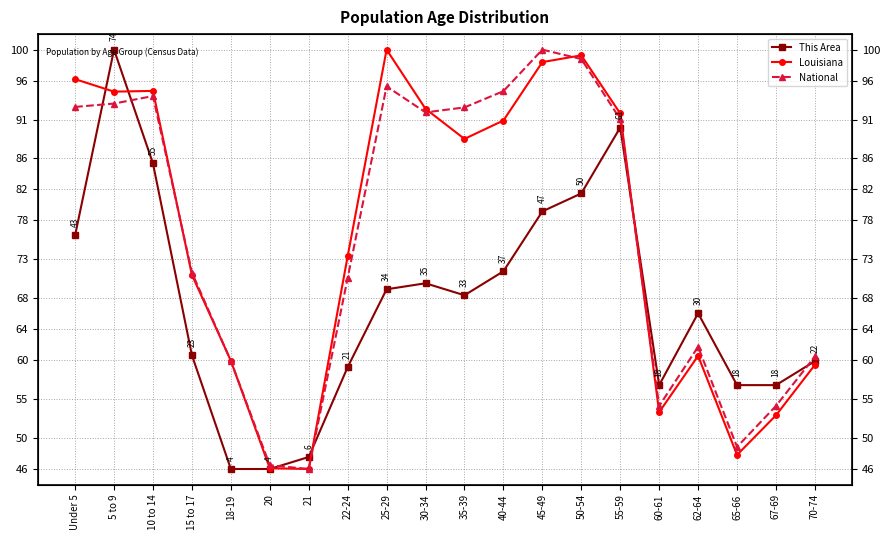

Where does the National series first go above 91?

Under 5